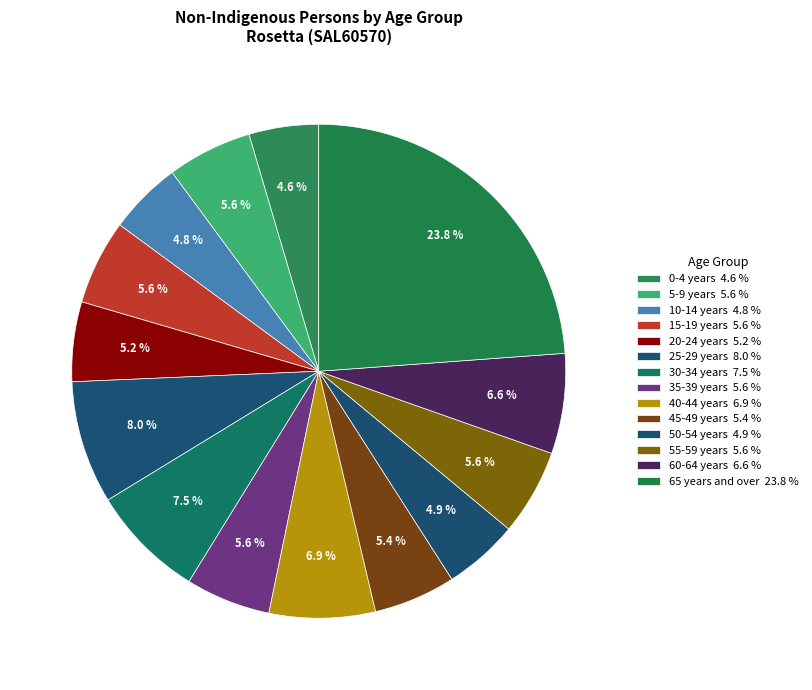

Count the number of slices in the pie.

14